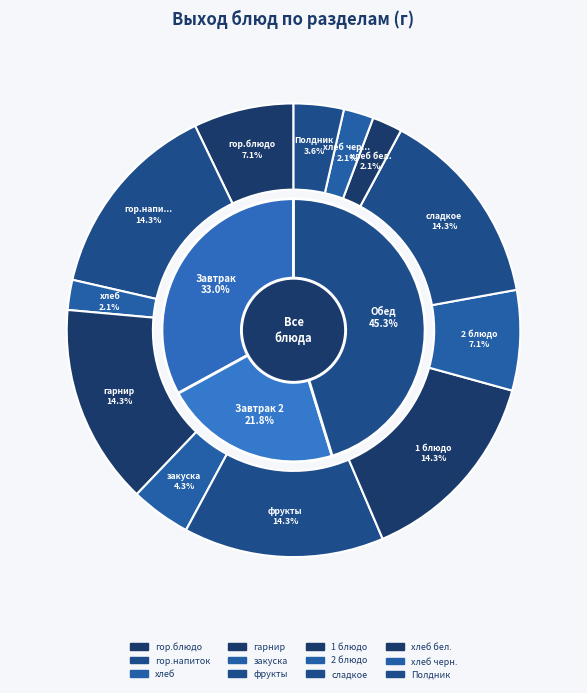

What is the ratio of the value at гарнир to the value at гор.напиток?

1.0